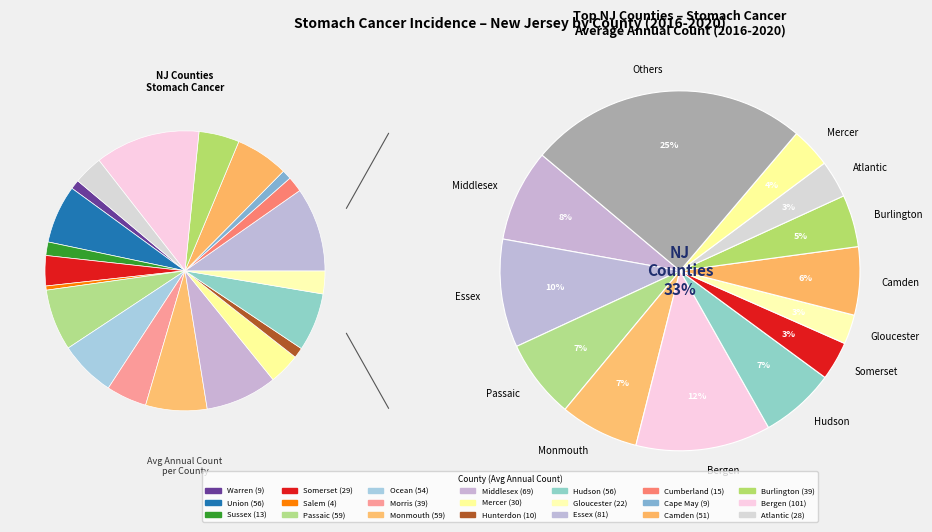

What percentage is the Hudson slice, to the nearest percent?

7%